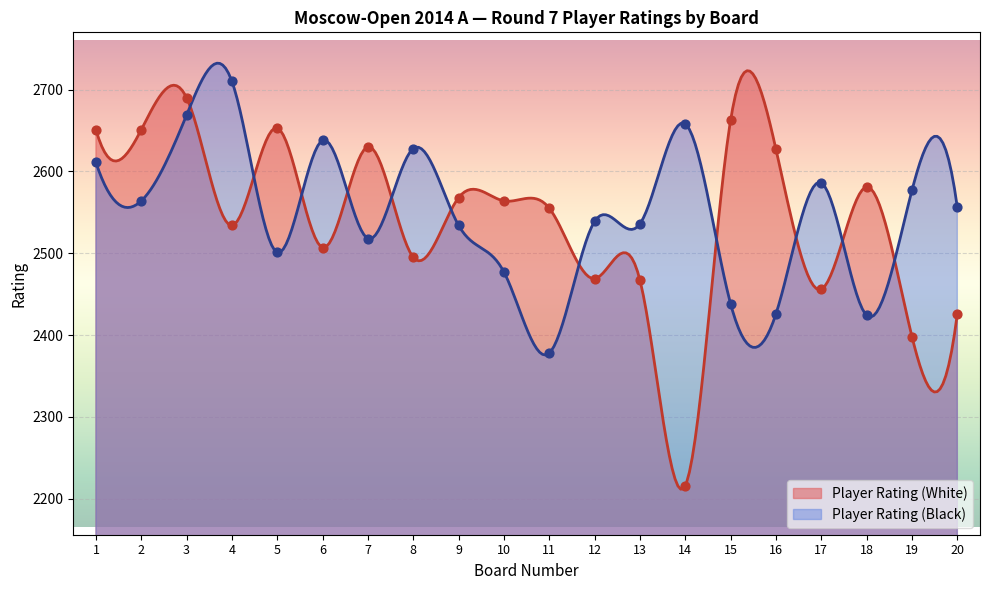

What are all the series names shown in the legend?

Player Rating (White), Player Rating (Black)